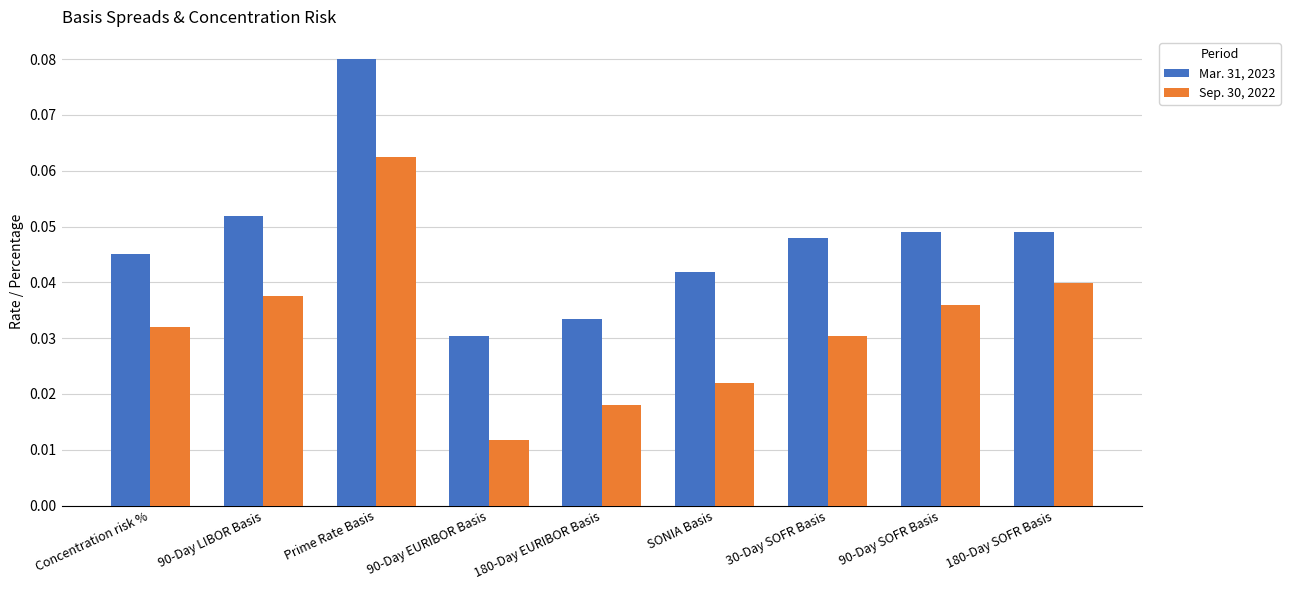

Which series has the largest total across all categories?

Mar. 31, 2023